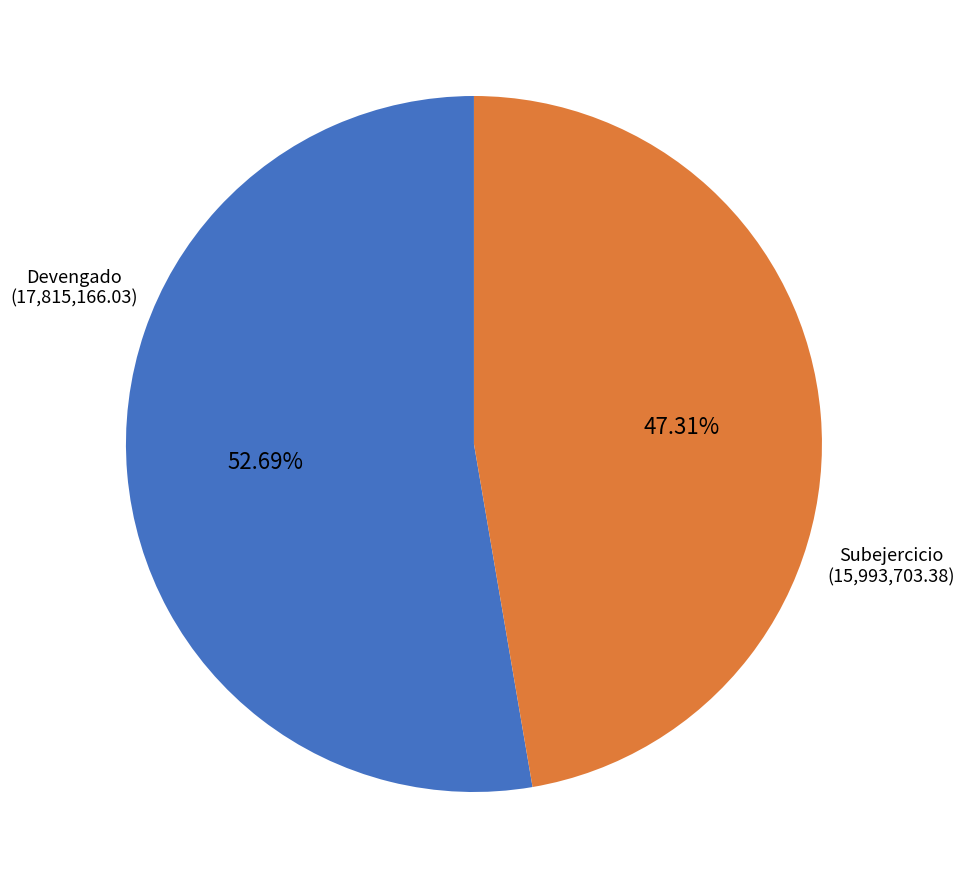

Is there any slice that represents more than half of the pie?

Yes